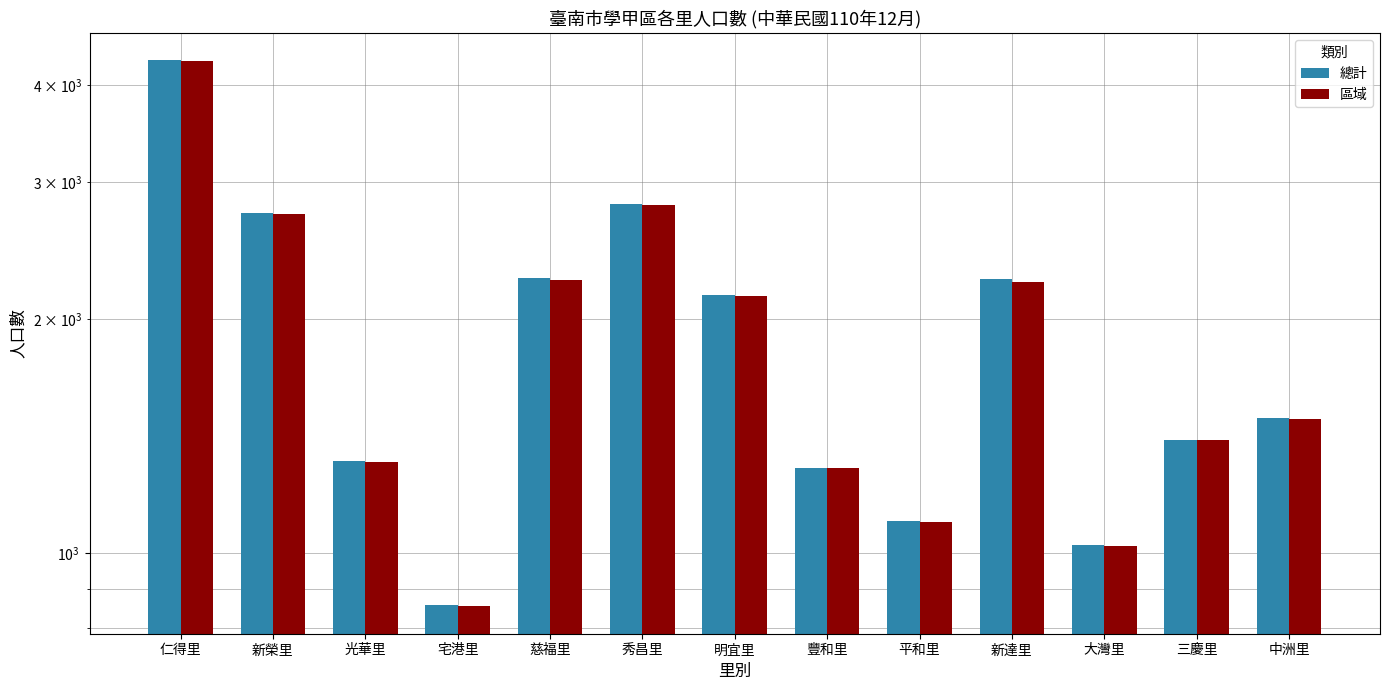

Reading left to right, list all the values displayed in this chart.

總計: 仁得里=4301	新榮里=2740	光華里=1314	宅港里=858	慈福里=2259	秀昌里=2810	明宜里=2149	豐和里=1287	平和里=1100	新達里=2254	大灣里=1023	三慶里=1396	中洲里=1490
區域: 仁得里=4290	新榮里=2732	光華里=1311	宅港里=854	慈福里=2248	秀昌里=2802	明宜里=2142	豐和里=1285	平和里=1095	新達里=2233	大灣里=1020	三慶里=1396	中洲里=1487